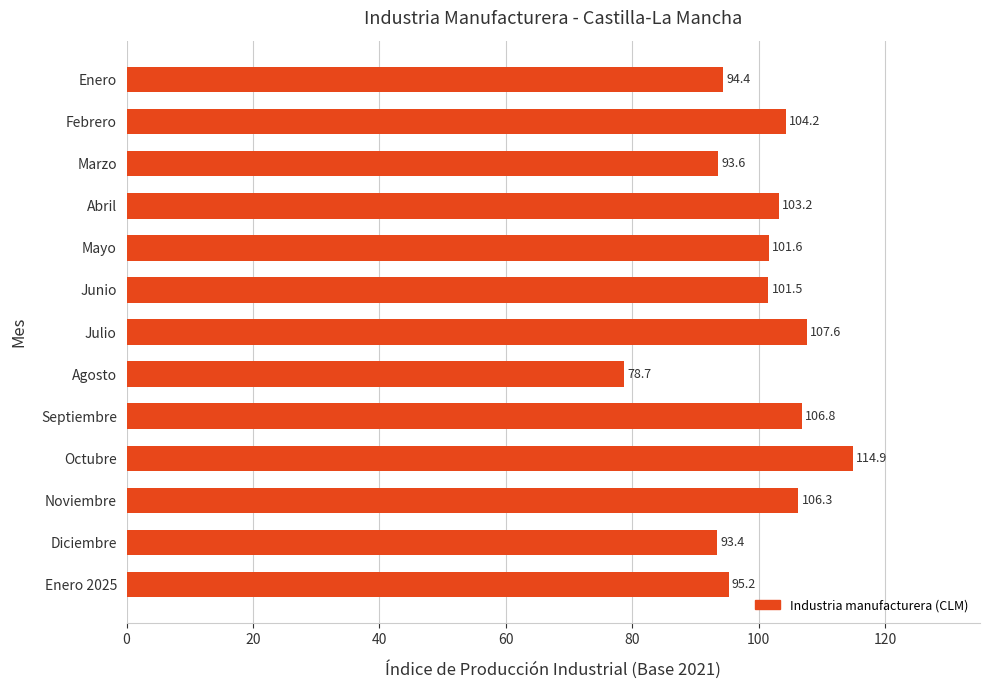

What is the value of the 11th bar from the top?

106.3